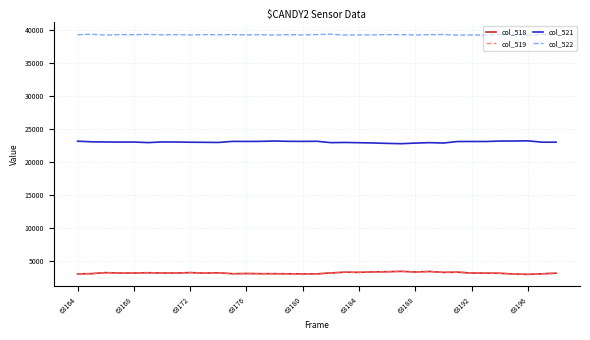

How many categories are shown in the chart?

35